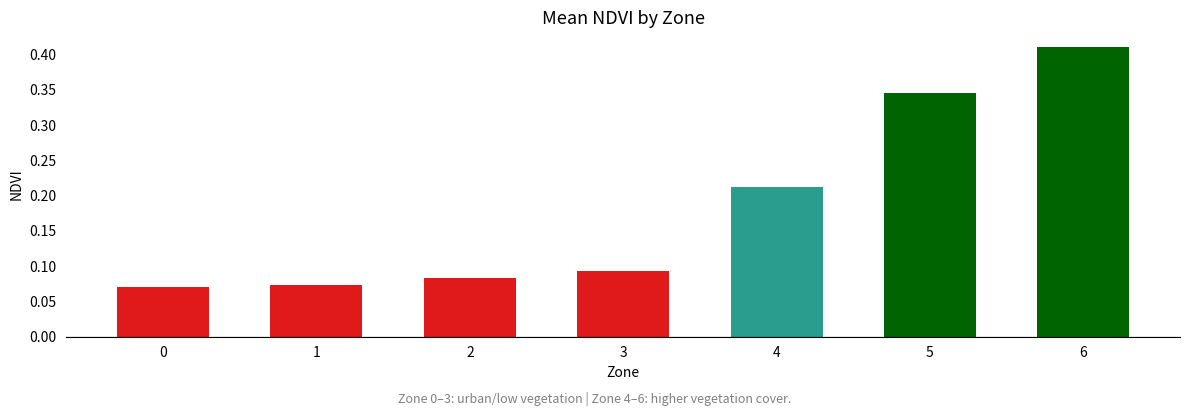

Count the values in the range 0 to 1.

7